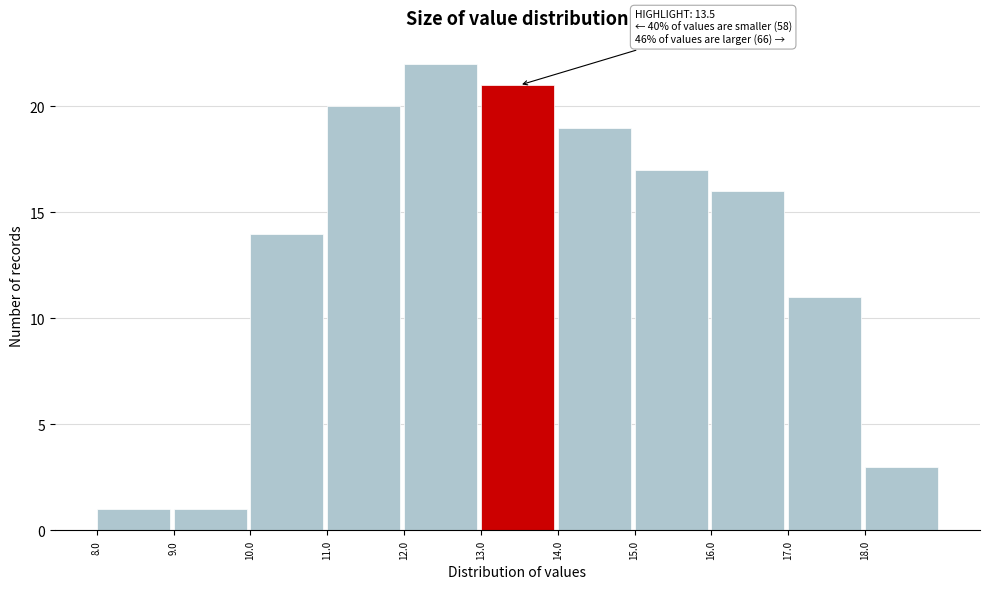

Which range on the x-axis has the tallest bar?

12 to 13